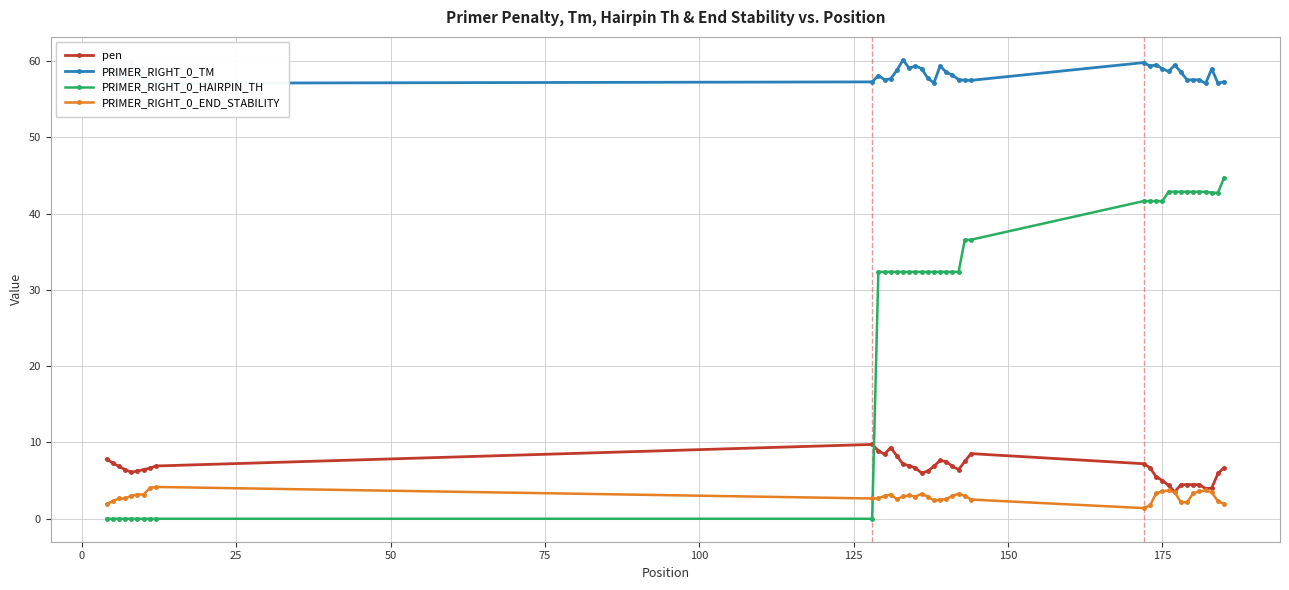

True or false: PRIMER_RIGHT_0_END_STABILITY has more than 0 points higher than both neighbors.

True